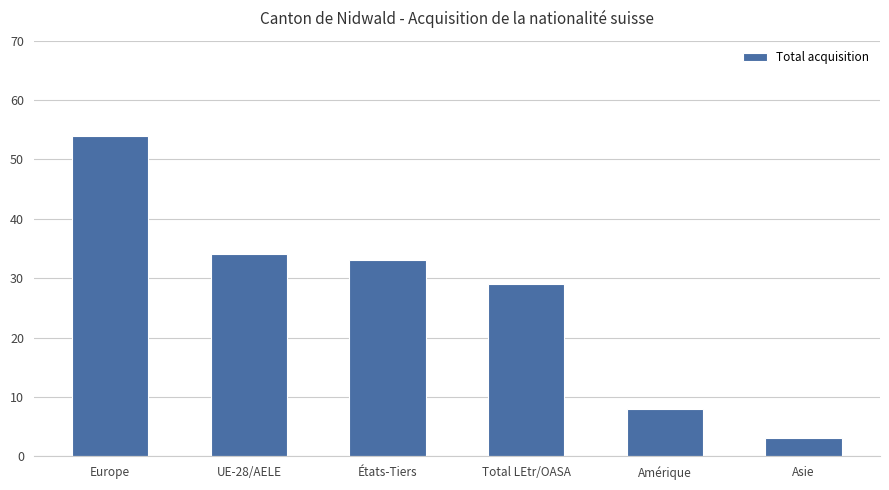

Are the bars horizontal?

No